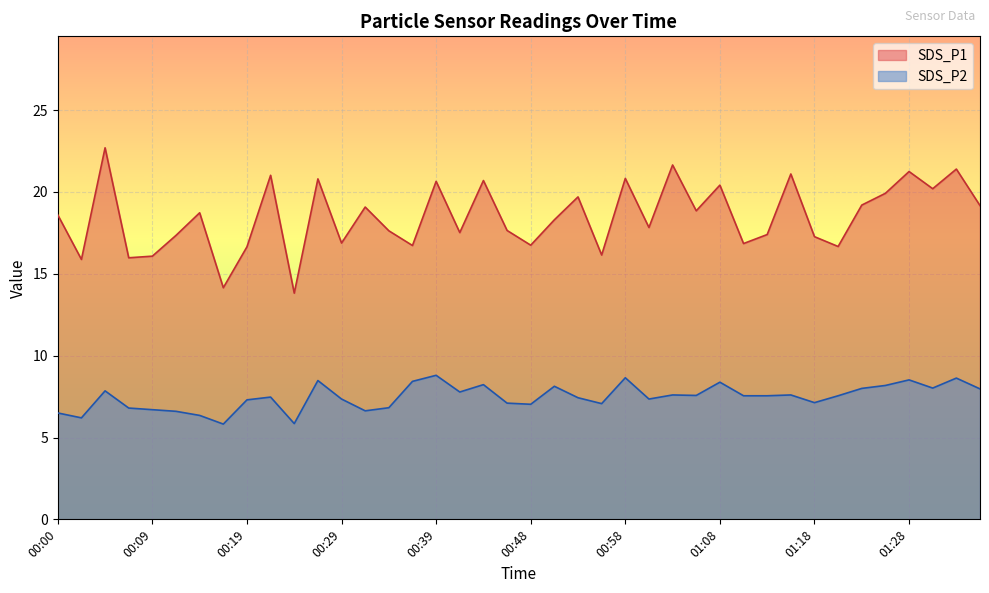

What are all the series names shown in the legend?

SDS_P1, SDS_P2